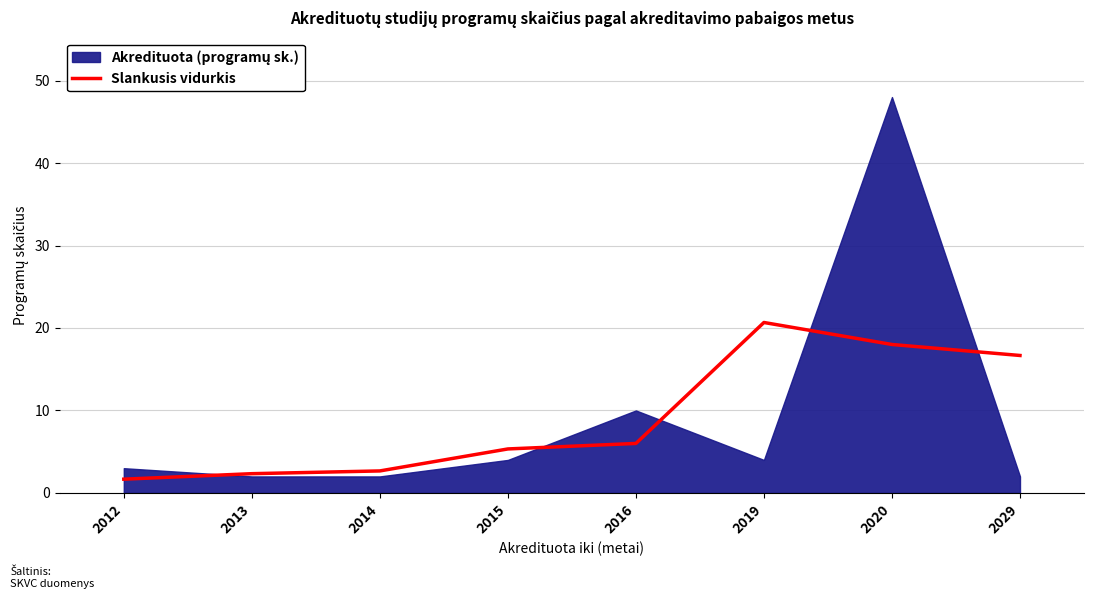

The value of Slankusis vidurkis at 2016 is 6.0. True or false?

True